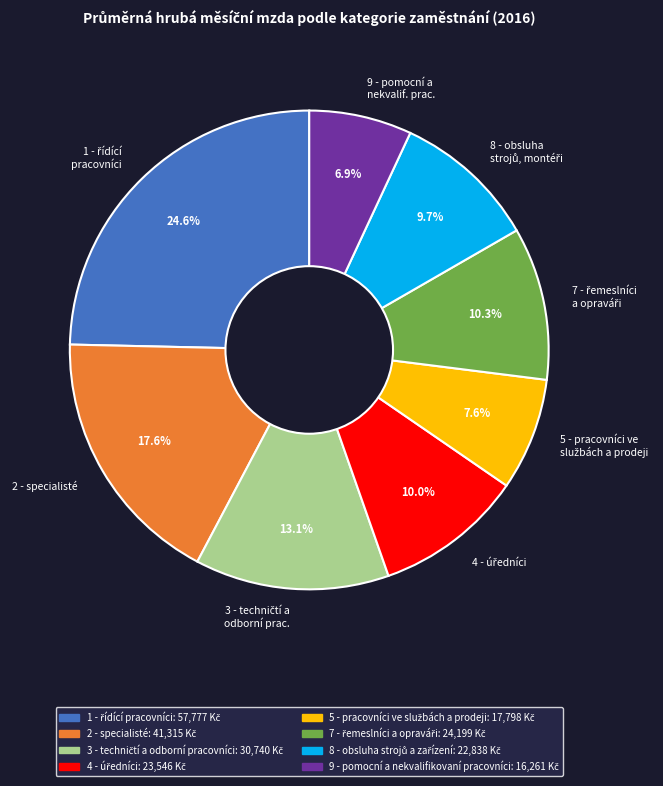

Is there any slice that represents more than half of the pie?

No